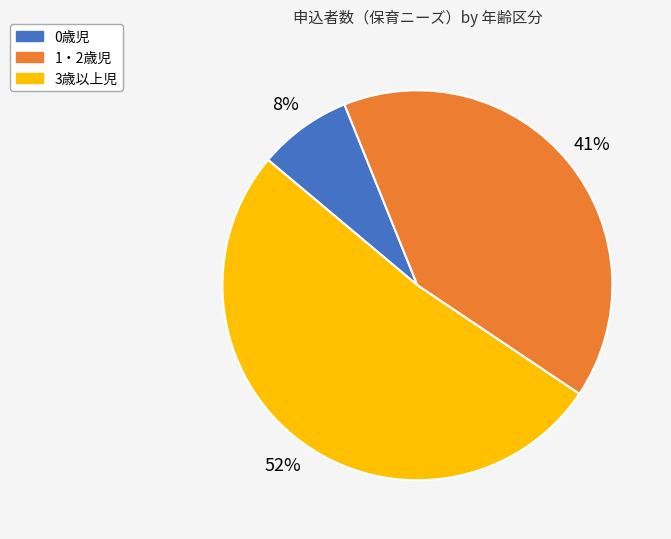

Combined, do 1・2歳児 and 3歳以上児 account for over 50%?

Yes